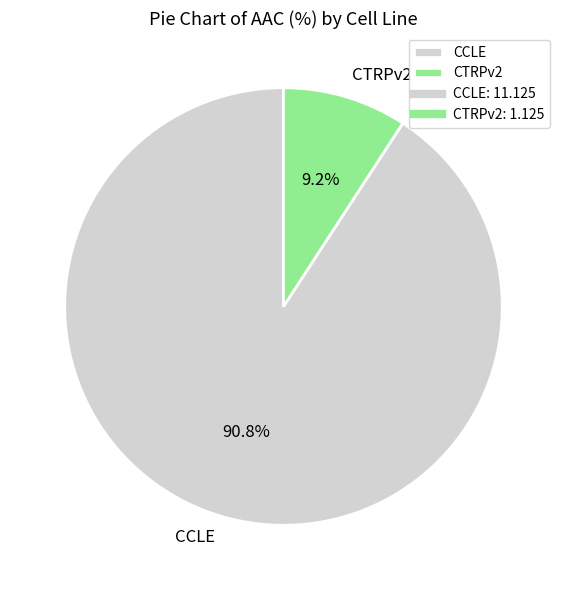

Which slice represents more than half of the pie?

CCLE